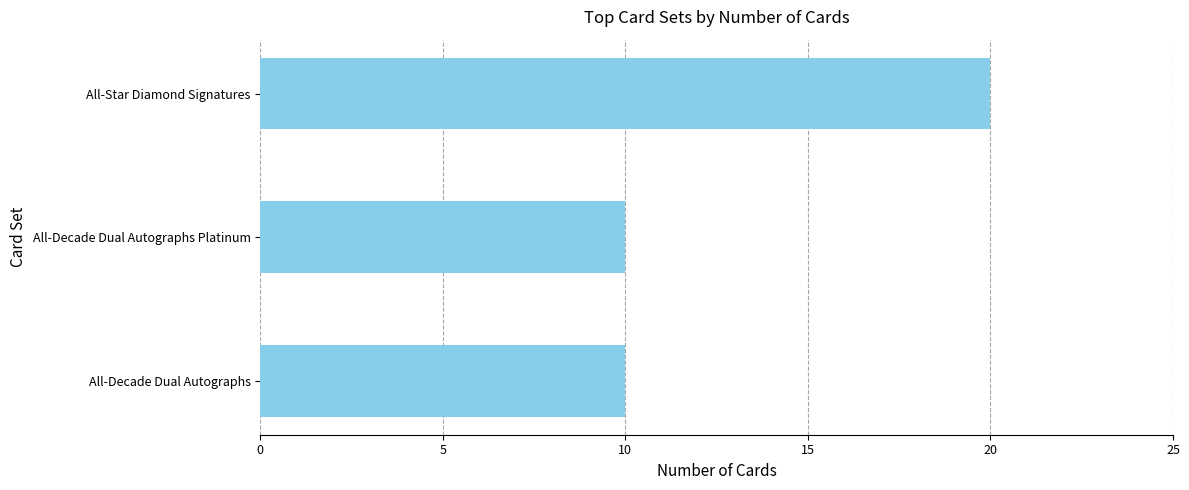

What is the maximum value shown in the chart?

20